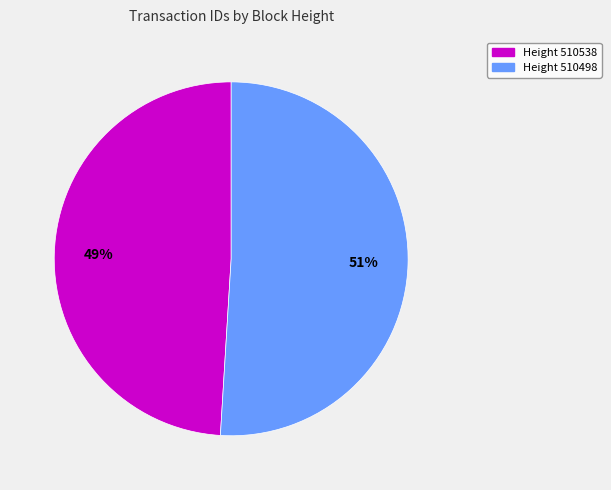

To the nearest percent, what is the difference between the largest and smallest slice percentages?

2%